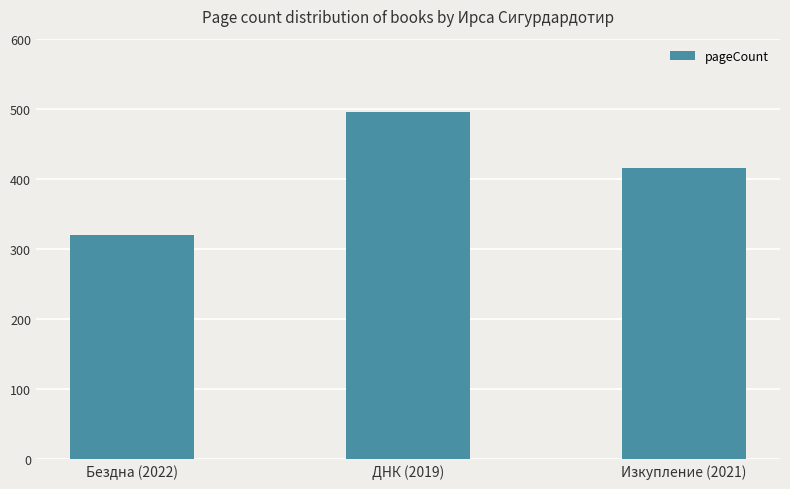

Approximately how many times larger is the value at Изкупление (2021) compared to Бездна (2022)?

1.3